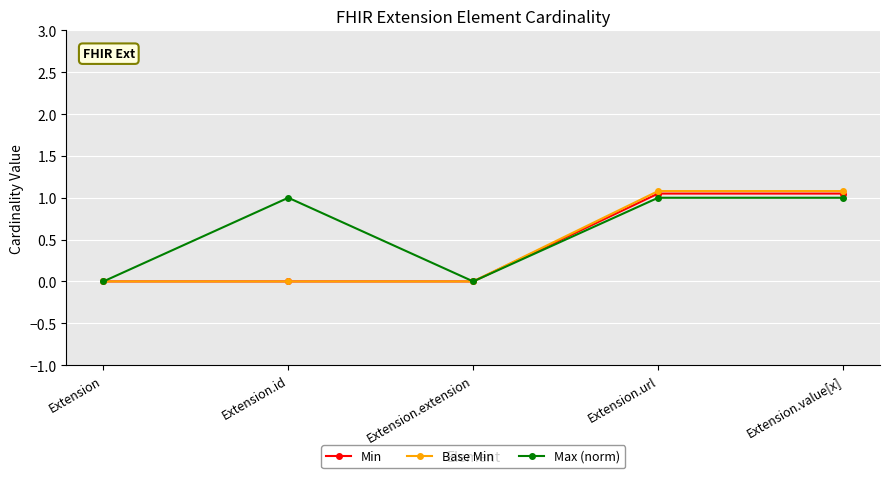

At which category does Max (norm) reach its first local peak?

Extension.id